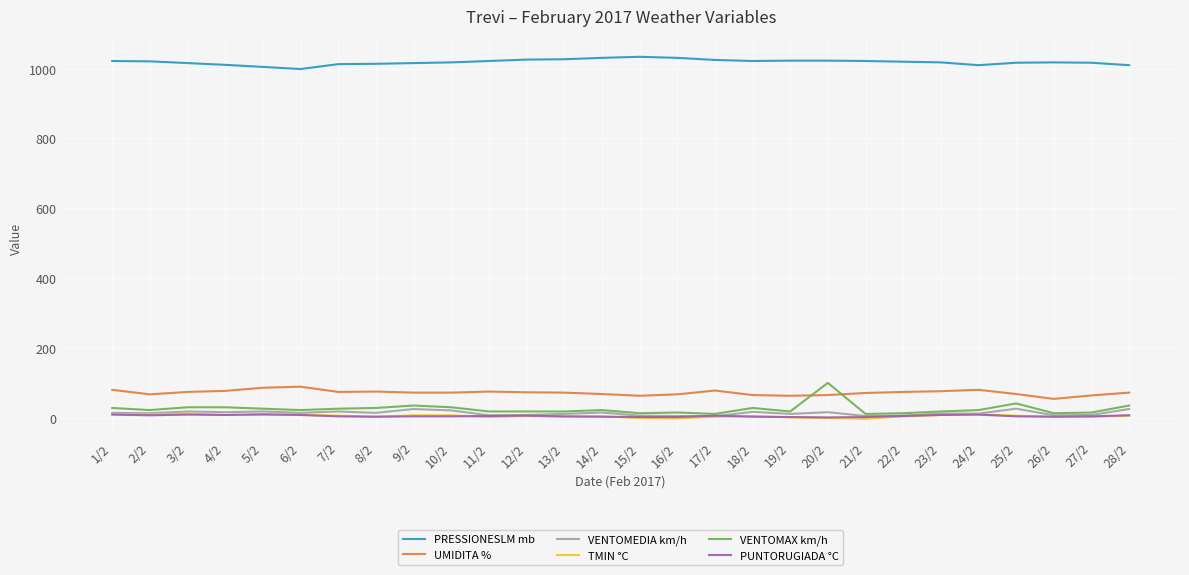

True or false: VENTOMEDIA km/h and UMIDITA % intersect in this chart.

False